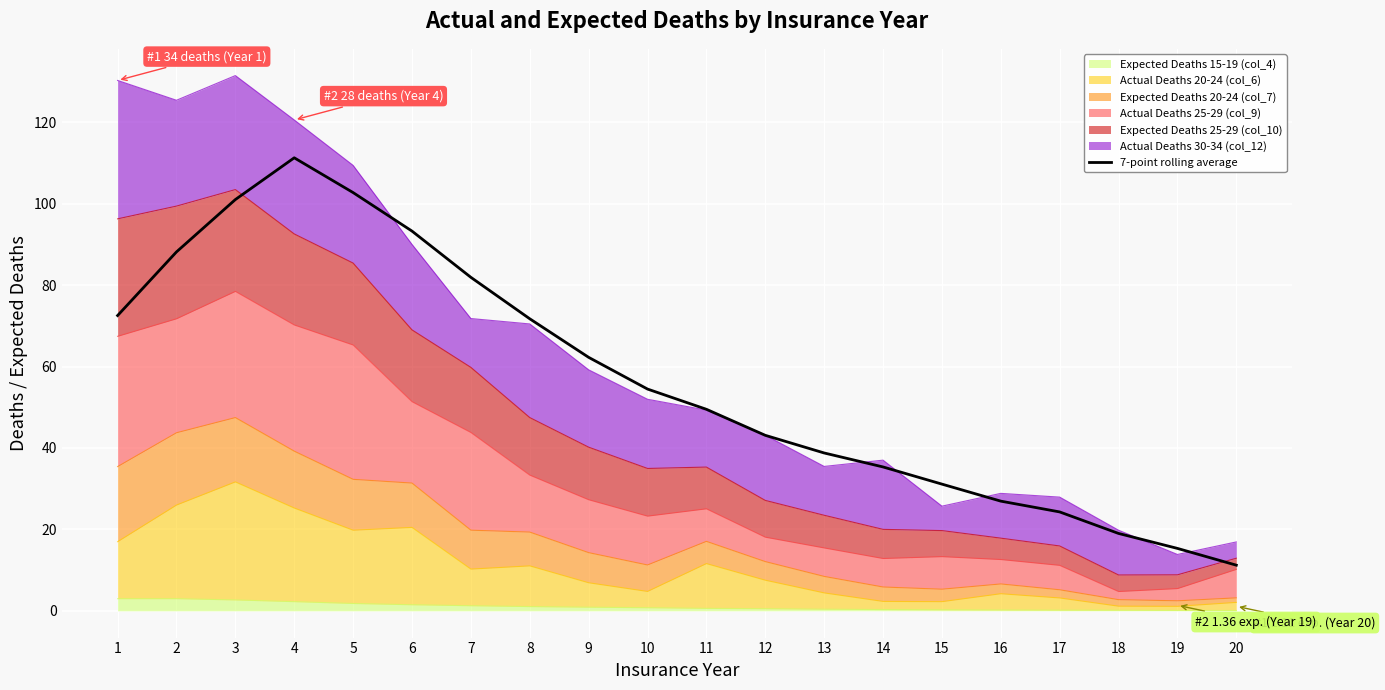

List the labels in order of value, smallest first.

20, 19, 18, 17, 16, 15, 14, 13, 12, 11, 10, 9, 8, 1, 7, 2, 6, 3, 5, 4